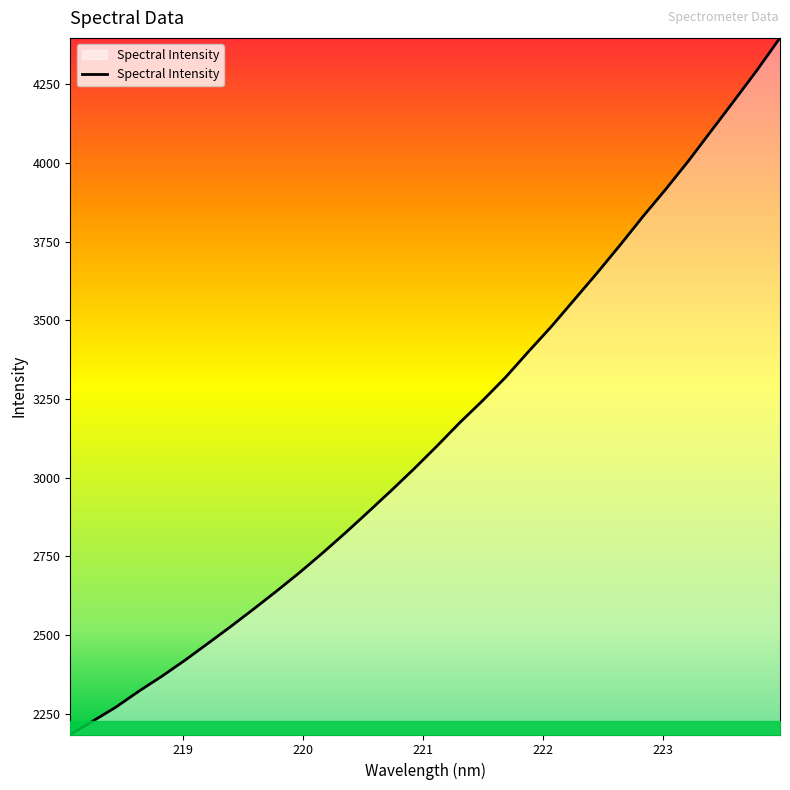

What is the minimum value shown in the chart?

2184.7